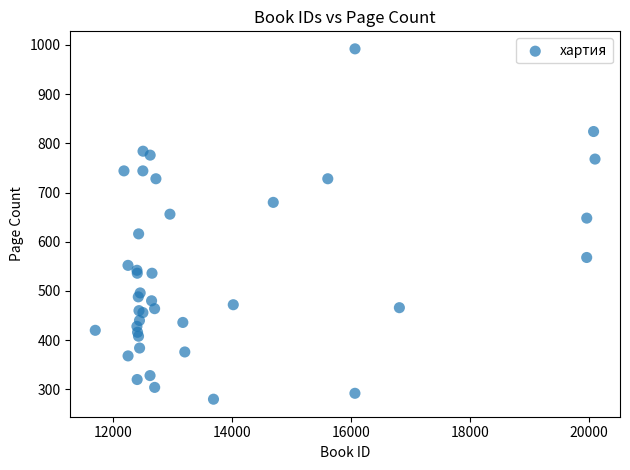

What Y value in the scatter plot is closest to 636?

648